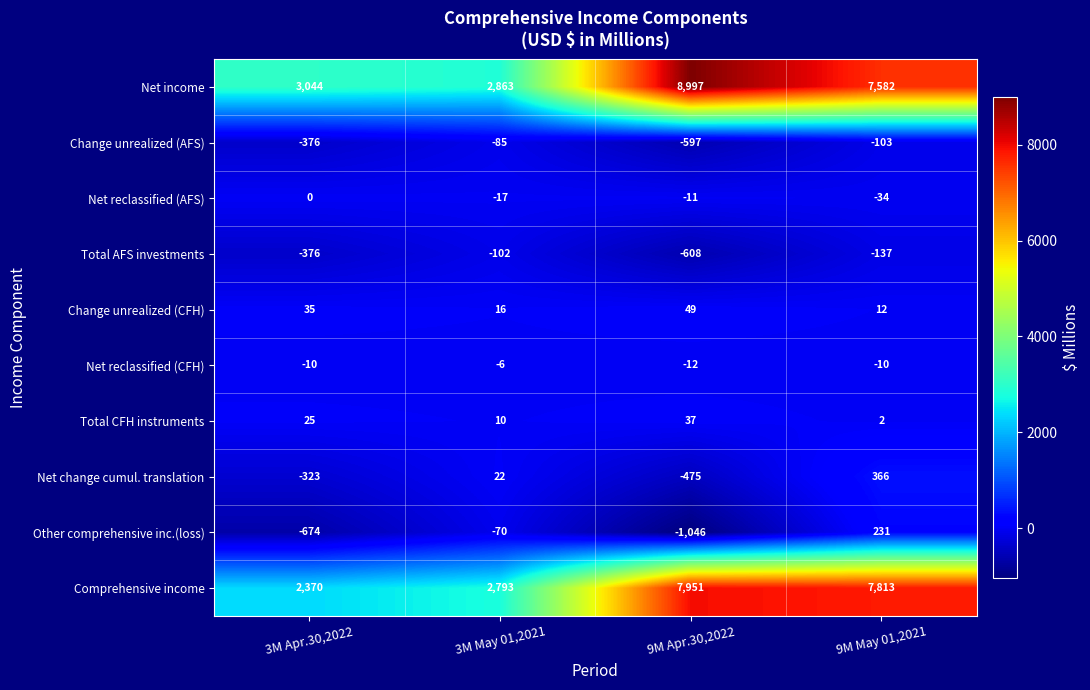

Where is Other comprehensive inc.(loss) nearest to the value -407?

3M Apr.30,2022